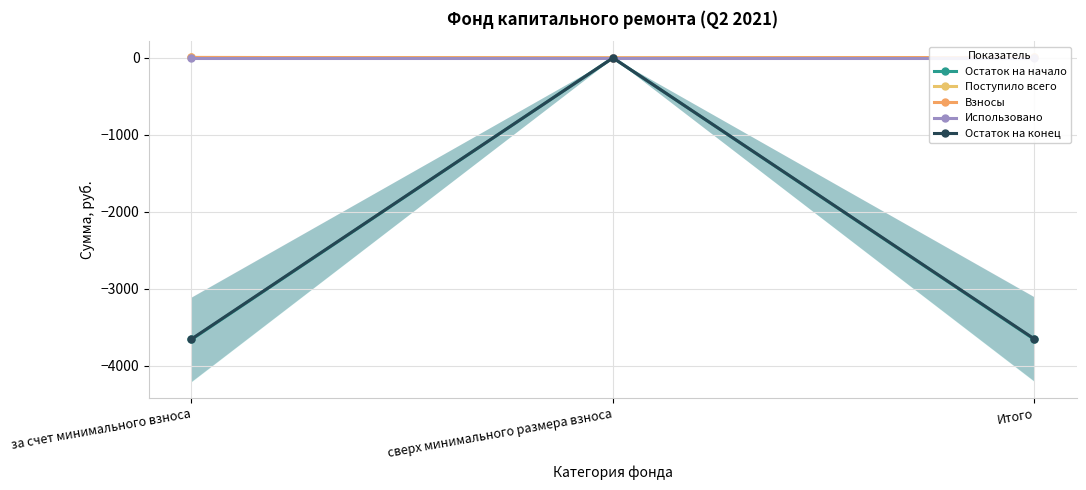

At which category is the sum across all series the highest?

сверх минимального размера взноса